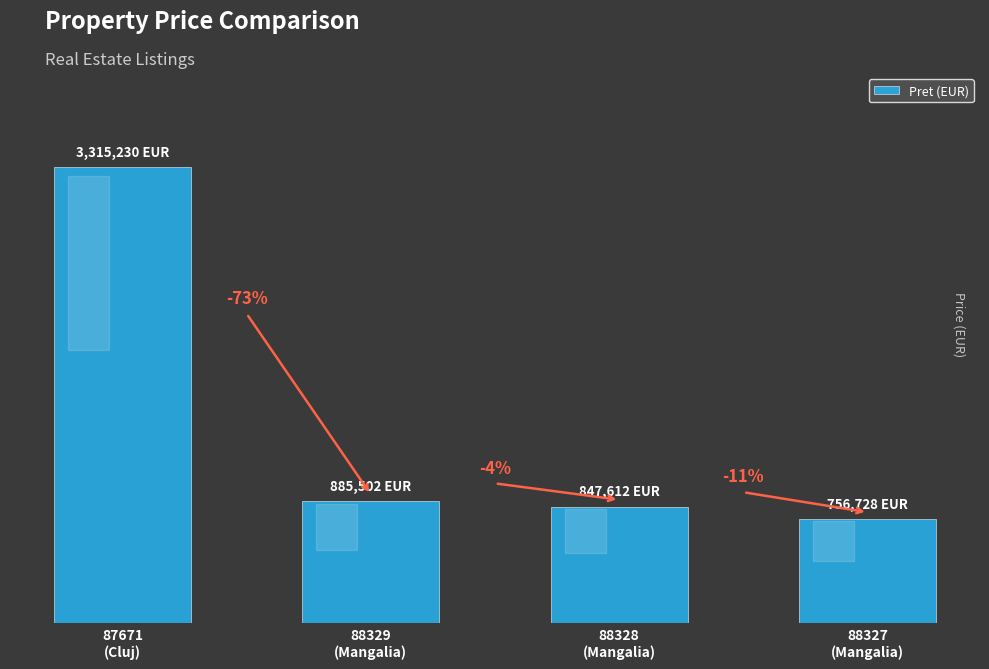

Are the bars horizontal?

No